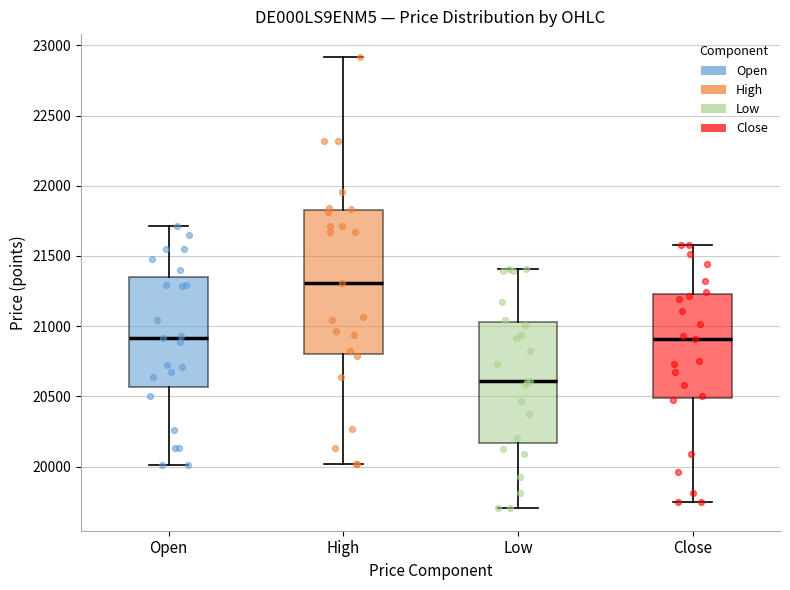

Reading left to right, transcribe this box plot: for each box, give where its median line is, the range the box spans, and where its two whiskers end, as read against the y-axis. The values are not printed on the chart, so give them approximately, as read against the axis.

Open: median 20900, box 20550 to 21350, whiskers 20000 to 21700
High: median 21300, box 20800 to 21800, whiskers 20000 to 22900
Low: median 20600, box 20150 to 21050, whiskers 19700 to 21400
Close: median 20900, box 20500 to 21250, whiskers 19750 to 21600